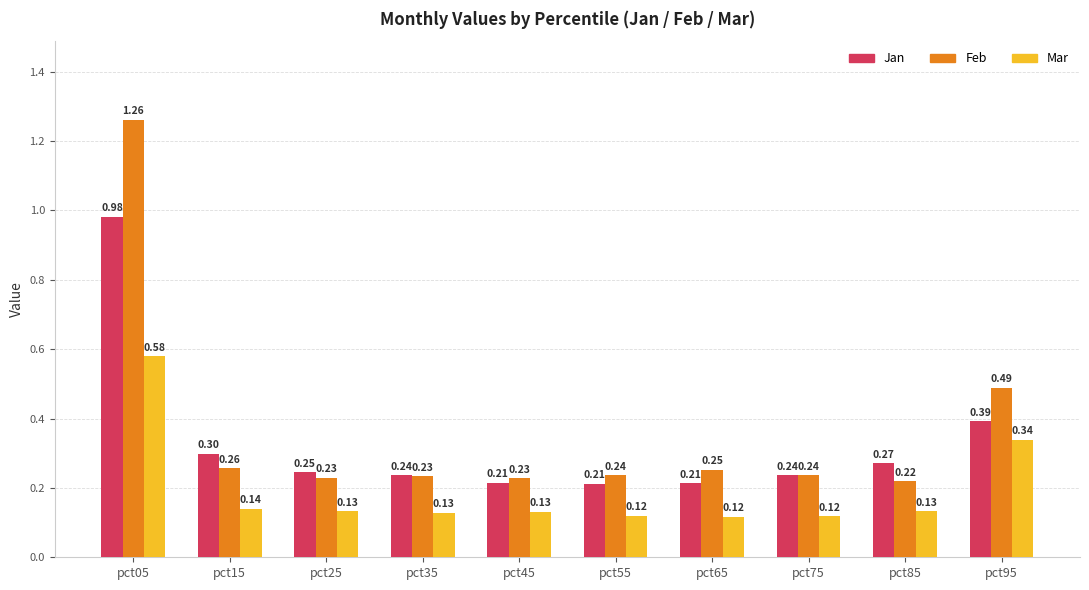

True or false: Jan has a value of 0.1 at pct15.

False